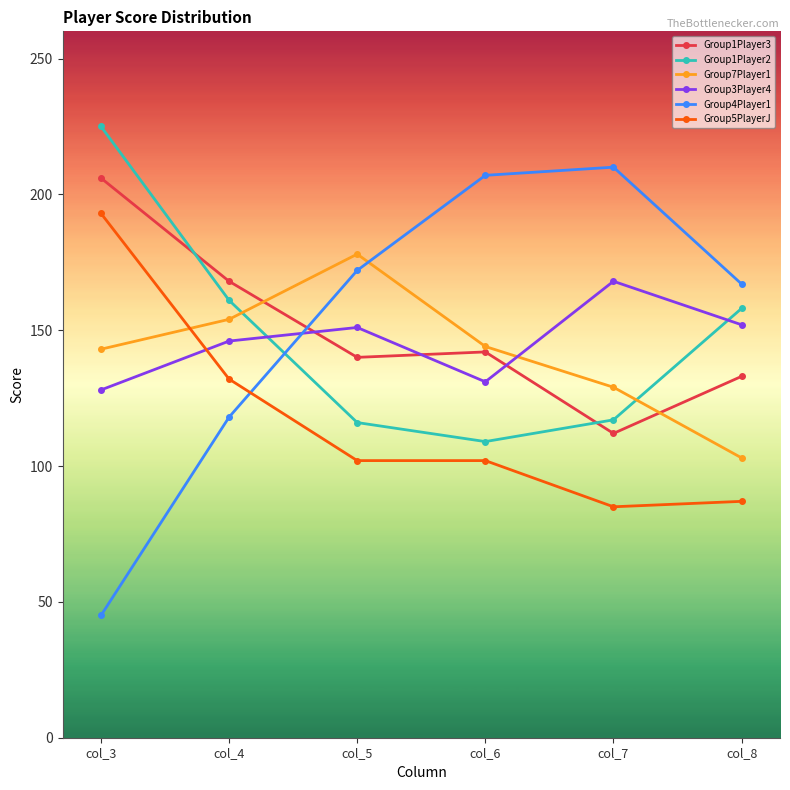

Where do Group7Player1 and Group1Player3 first cross each other?

col_4 and col_5